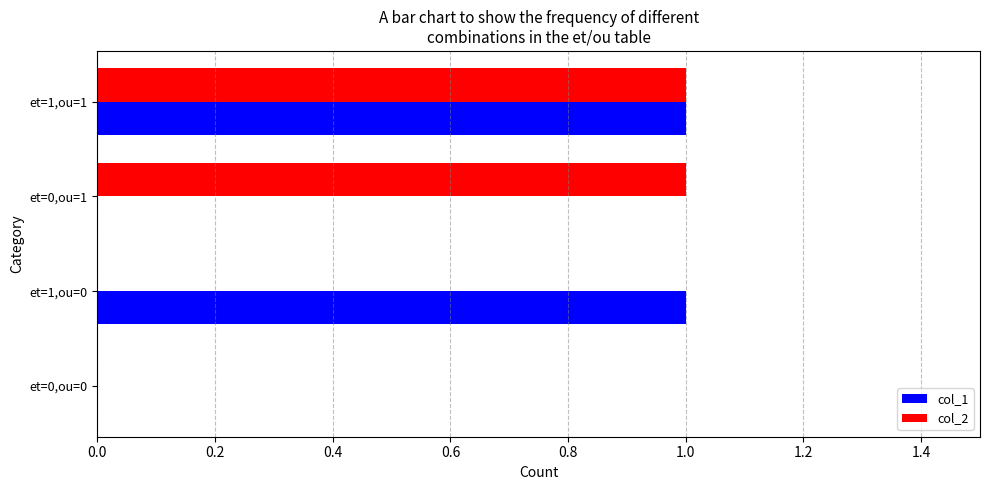

At which category is the sum across all series the highest?

et=1,ou=1